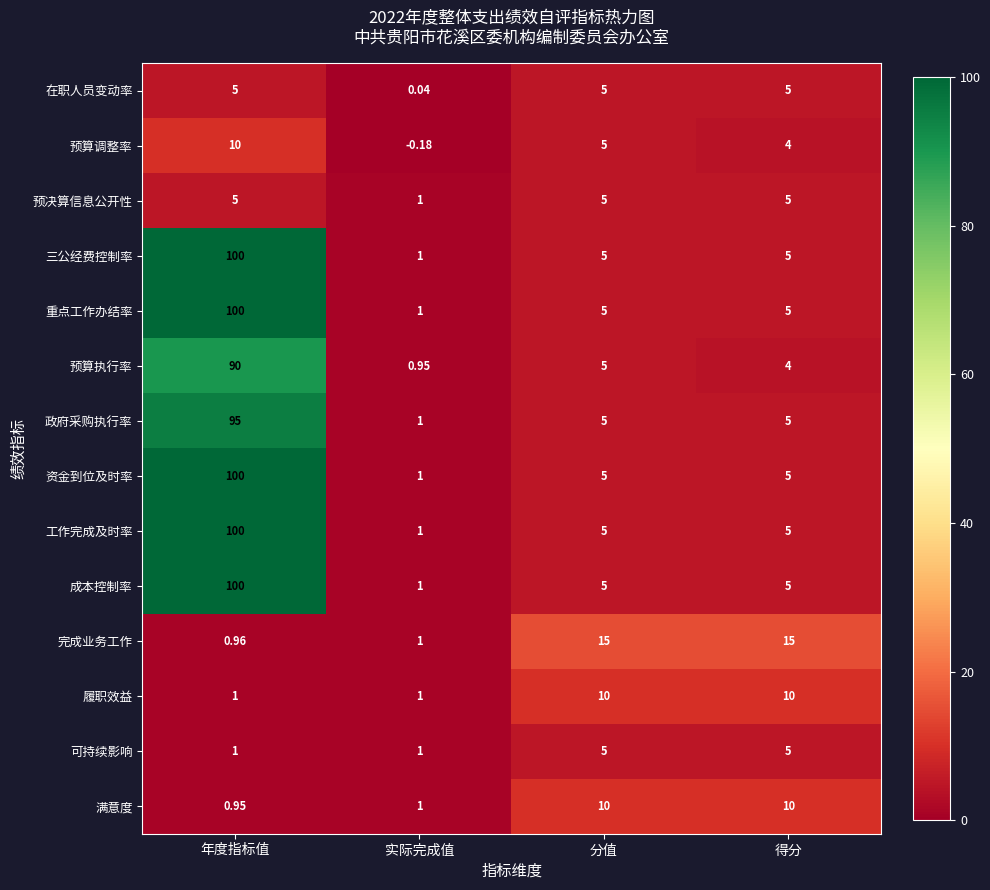

What is the spread (max minus min) of values at 分值?

10.0